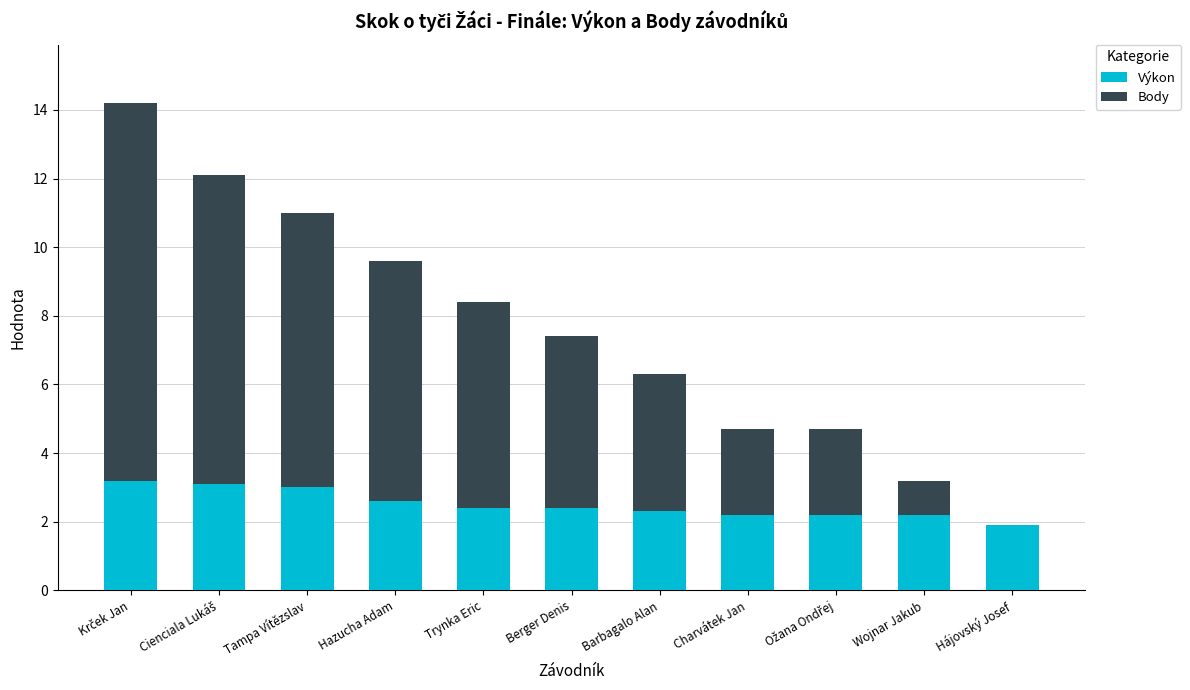

What is the approximate value of Výkon at Hájovský Josef?

1.9